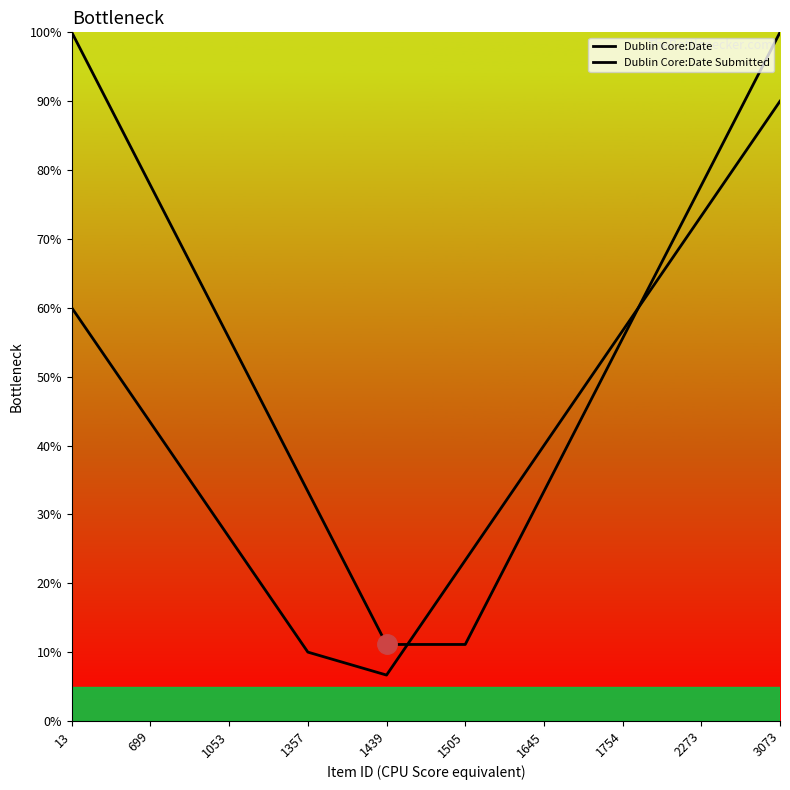

Which series has the largest total across all categories?

Dublin Core:Date